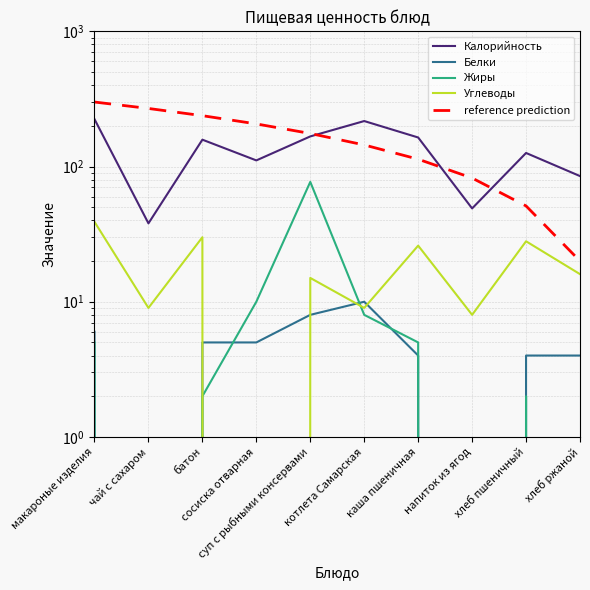

Does the chart have visible grid lines?

Yes